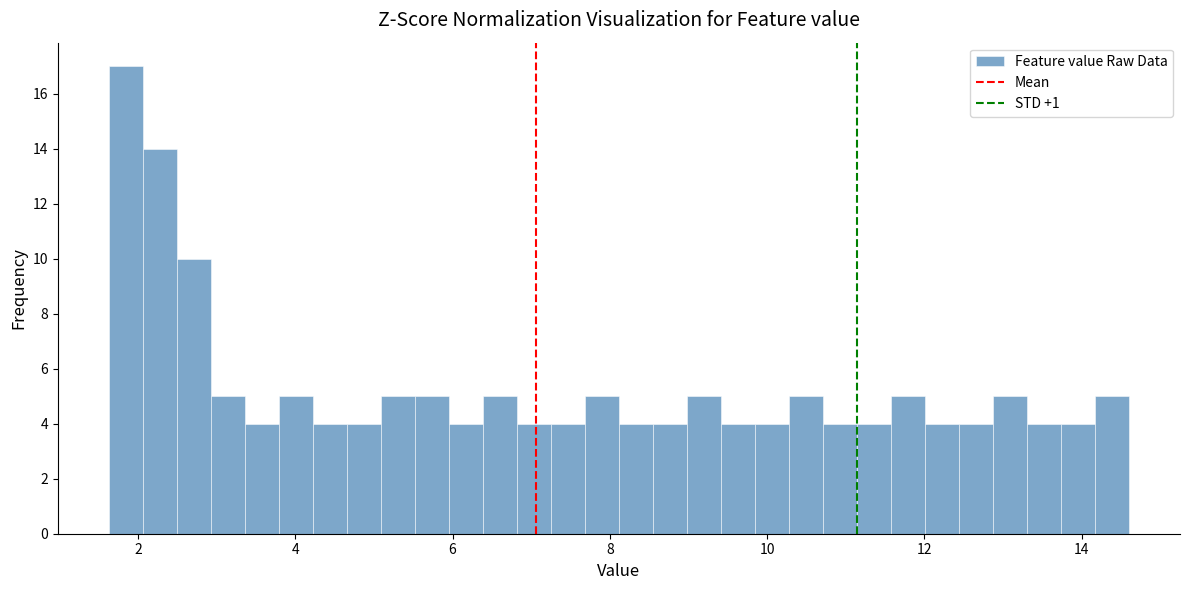

Around what value on the x-axis is the tallest bar? Give the approximate position of its centre, as read against the axis.

1.8